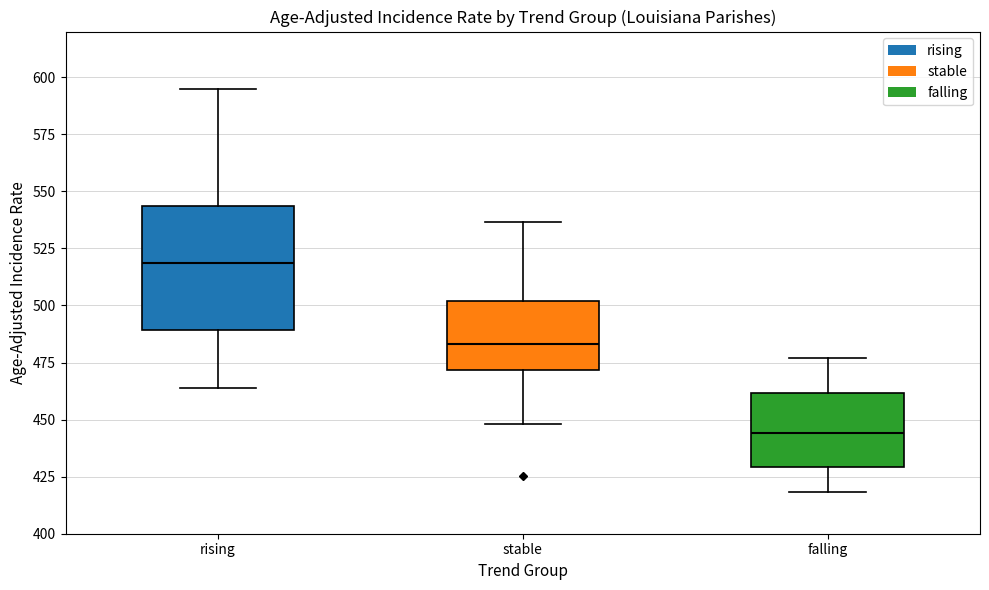

Which box is the tallest, from its lower edge to its upper edge?

rising